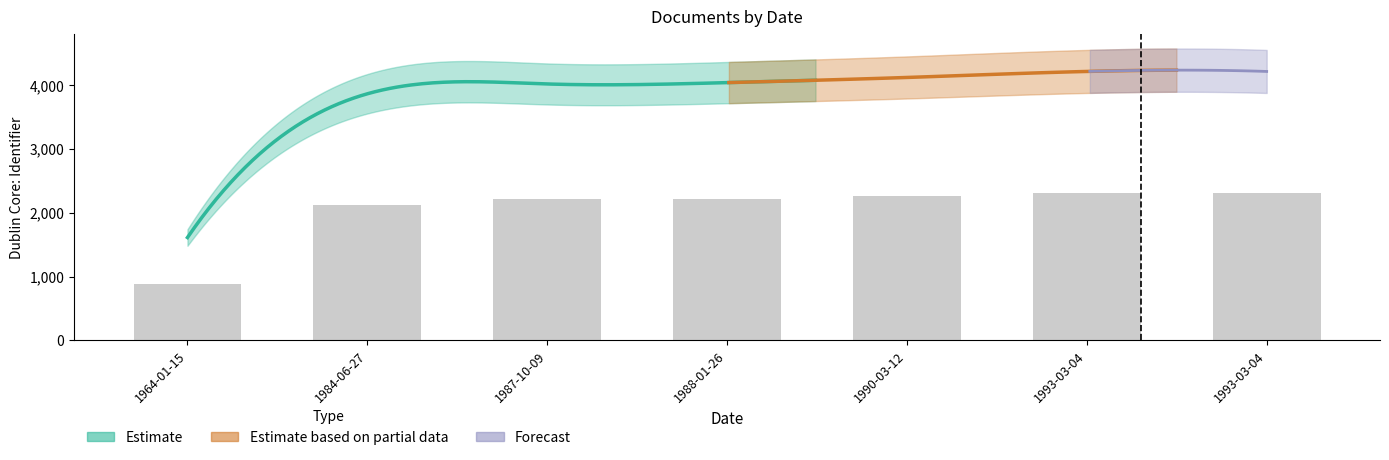

Where does the data first go above 2222?

1990-03-12